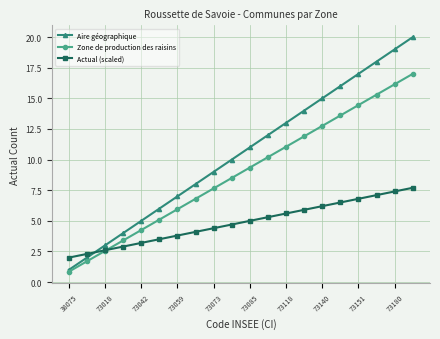

Rank the series by their average value, from highest to lowest.

Aire géographique, Zone de production des raisins, Actual (scaled)